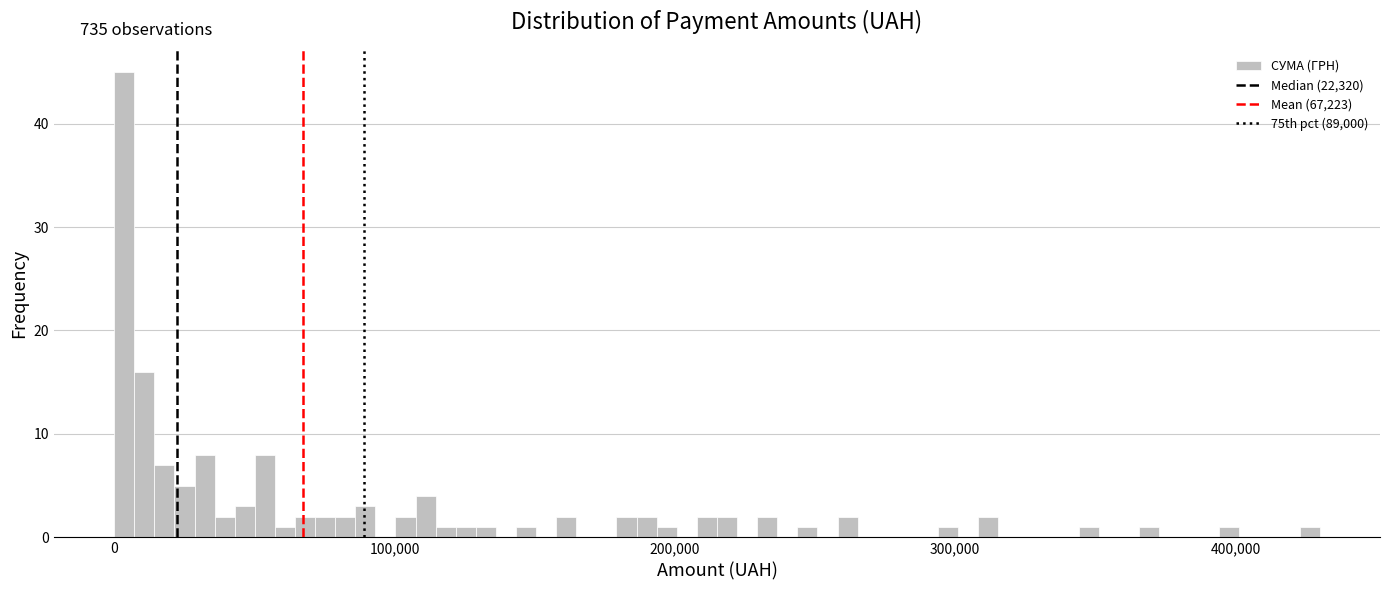

Read against the x-axis, roughly where is the centre of the tallest bar?

0